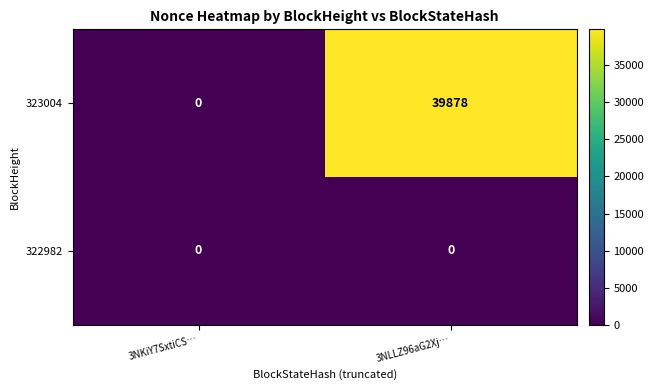

What is the sum of all 323004 values?

39878